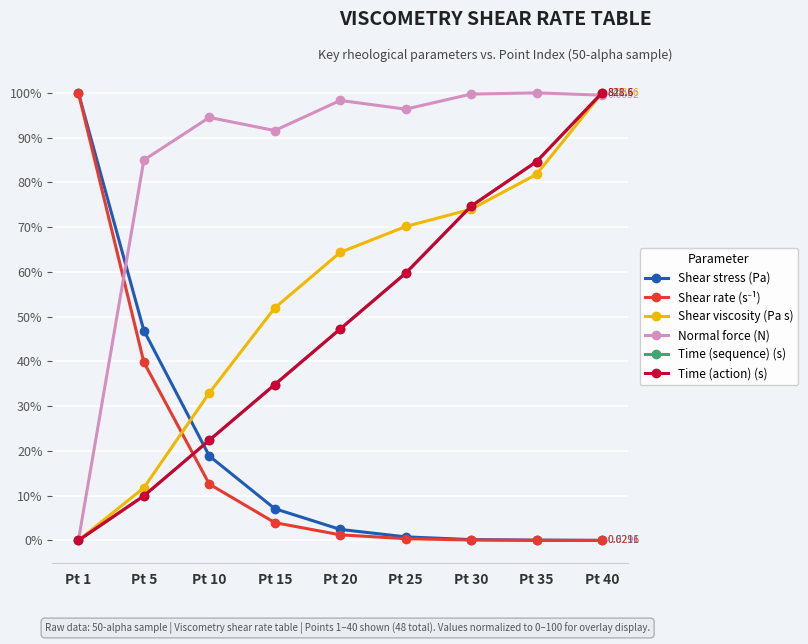

In Normal force (N), how many points are higher than both neighbors (excluding endpoints)?

3